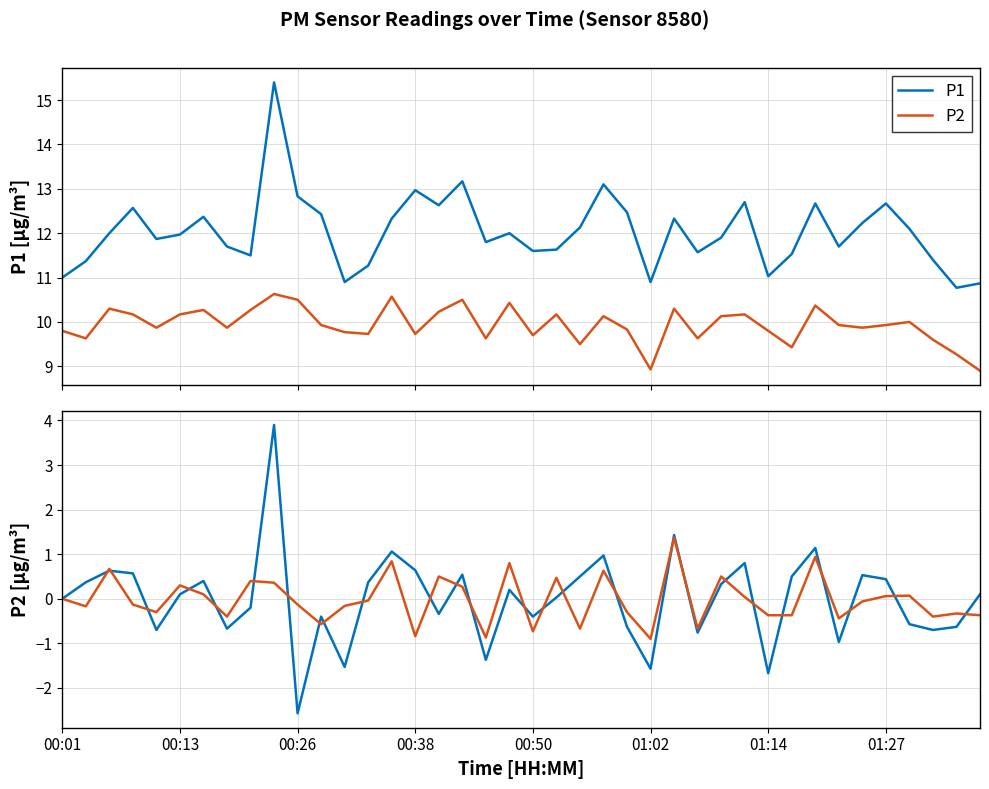

The P2 series shows 9.9 at 34. True or false?

True